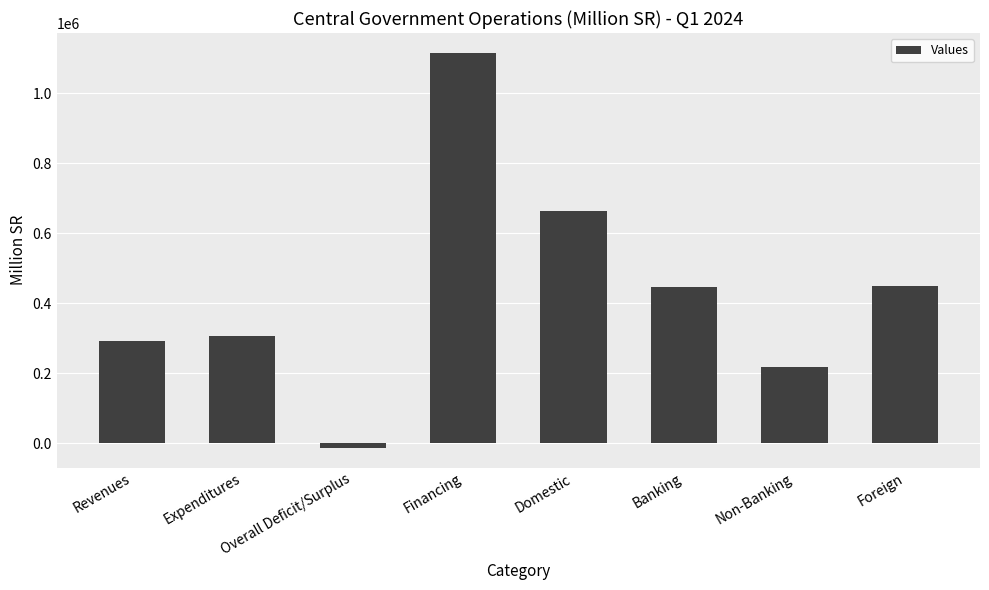

Are the bars grouped side by side (vs. stacked)?

No